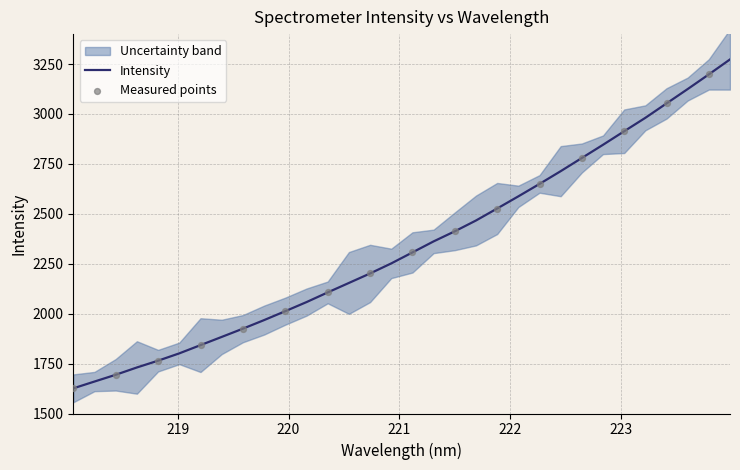

What is the change in value from 222.6447 to 223.5987?

+345.2